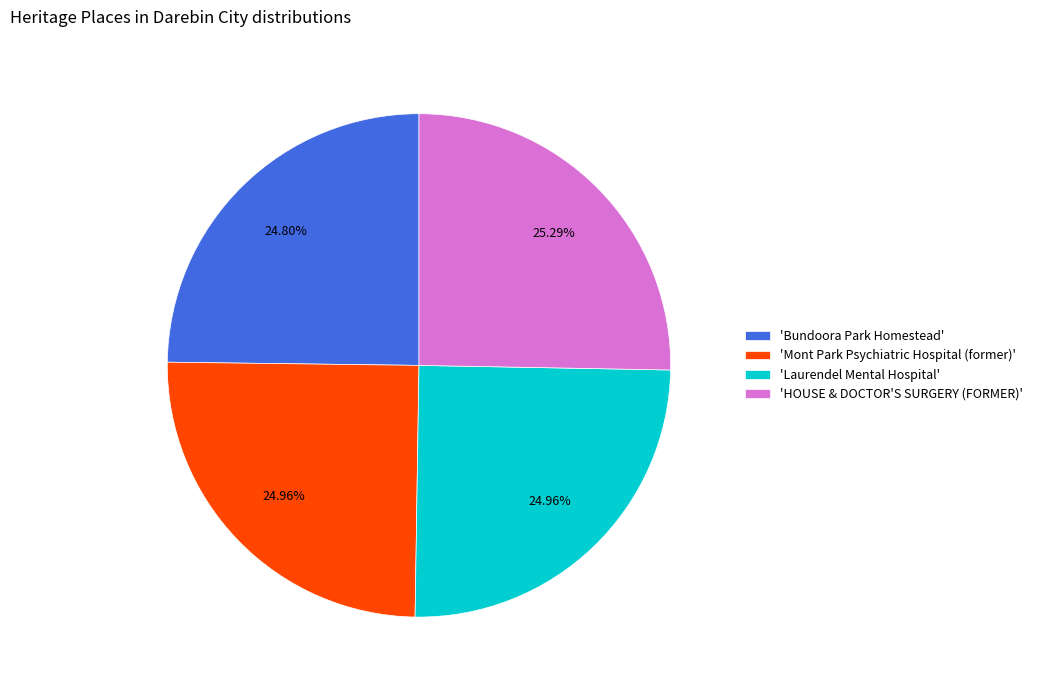

Approximately how many times larger is the value at 'Bundoora Park Homestead' compared to 'Laurendel Mental Hospital'?

1.0